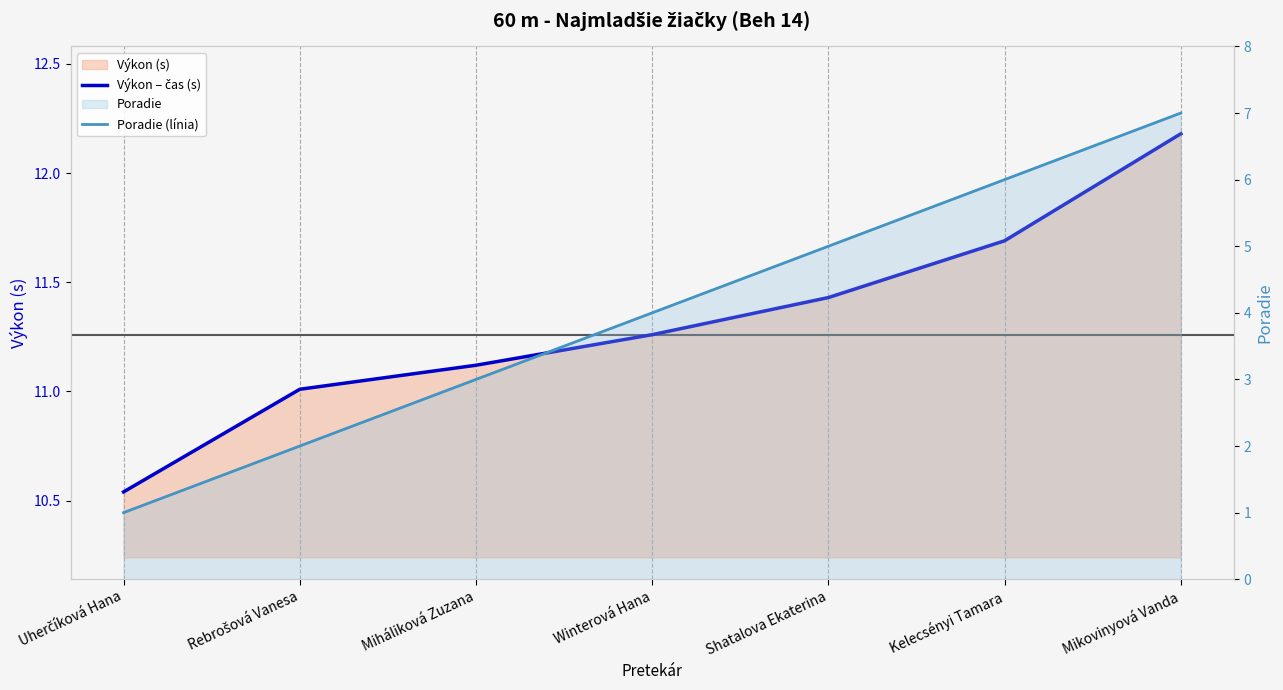

What is the total value across all series at Mikovinyová Vanda?

19.2